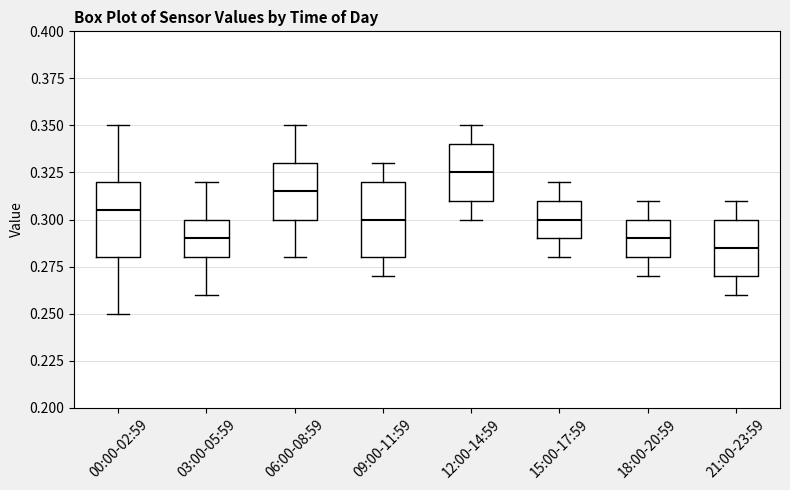

Which box has the highest median line?

12:00-14:59